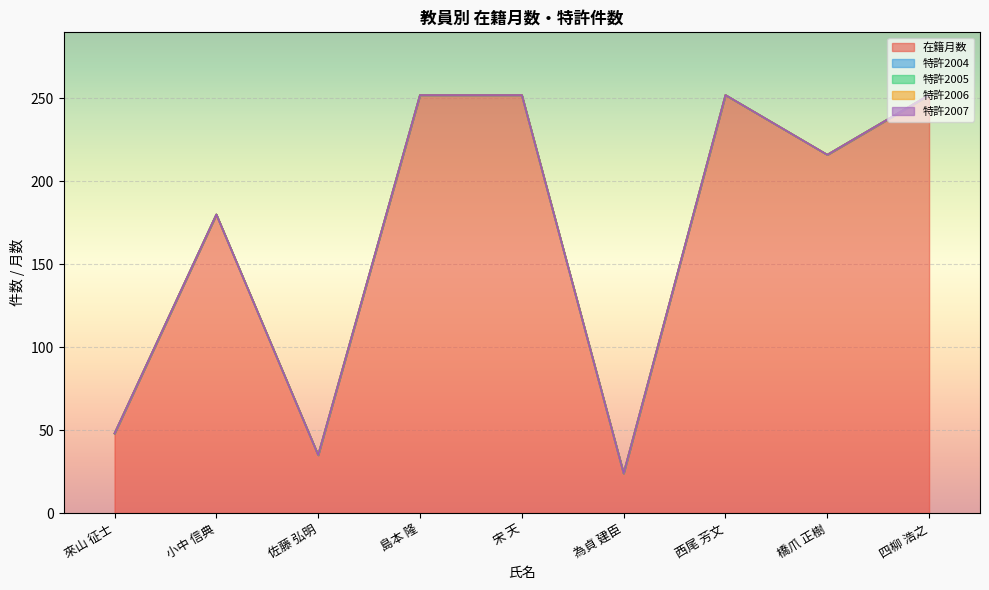

True or false: 特許2005 and 特許2004 intersect in this chart.

False